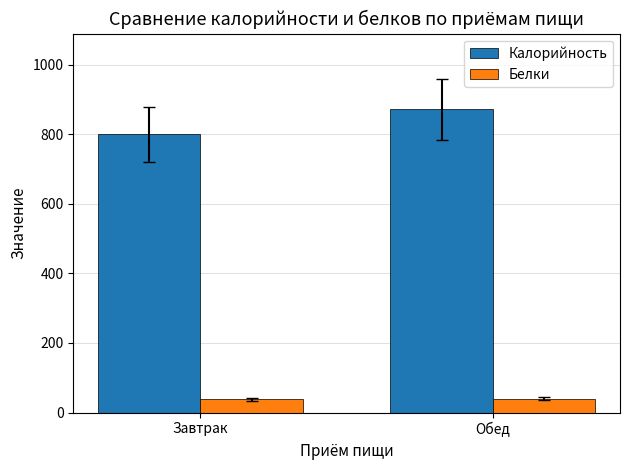

The Калорийность series shows 871.1 at Обед. True or false?

True